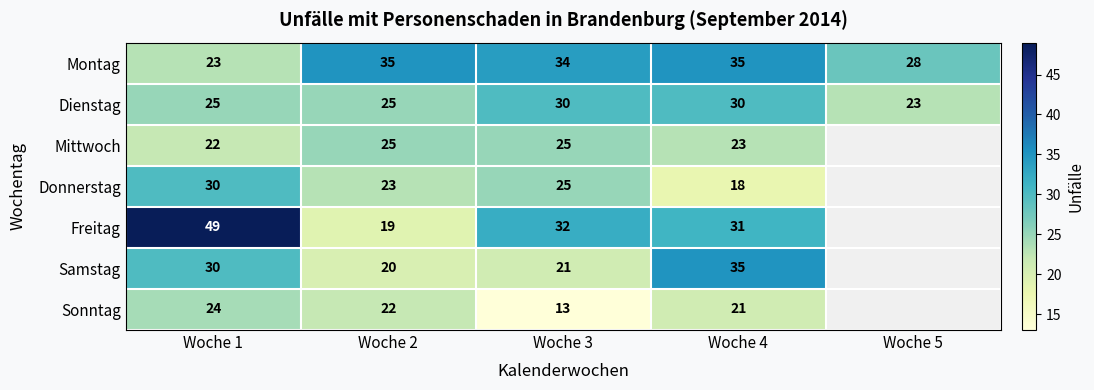

The value of Donnerstag at Woche 2 is 12.1. True or false?

False